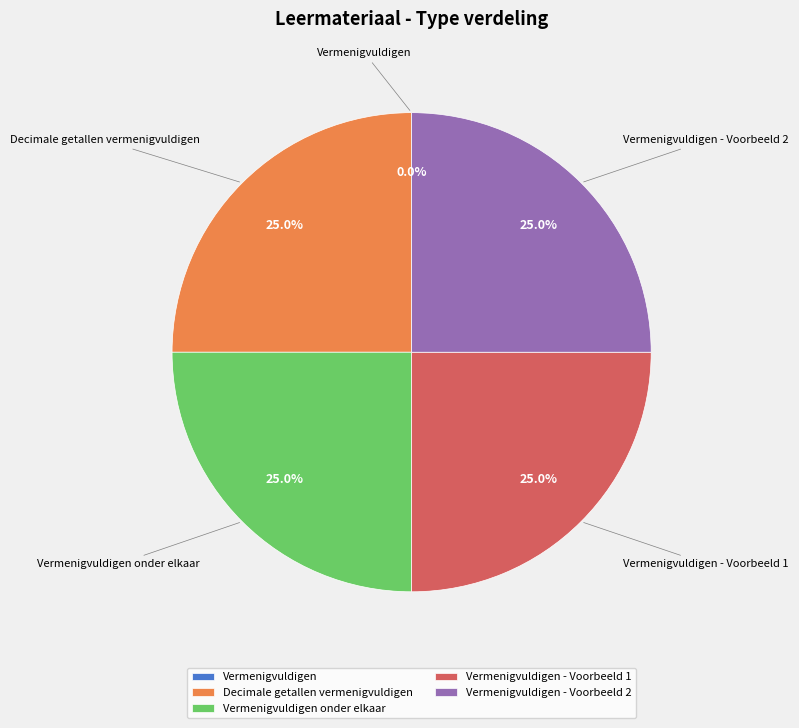

Is there any slice that represents more than half of the pie?

No